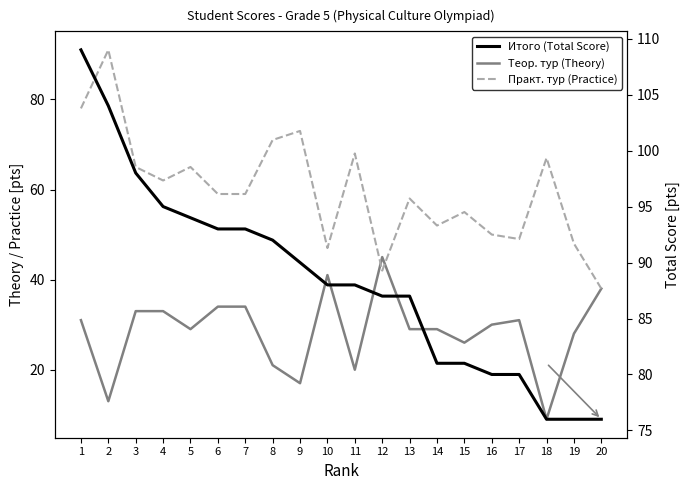

Is the value of Теор. тур (Theory) at 12 greater than the value of Итого (Total Score) at 13?

No